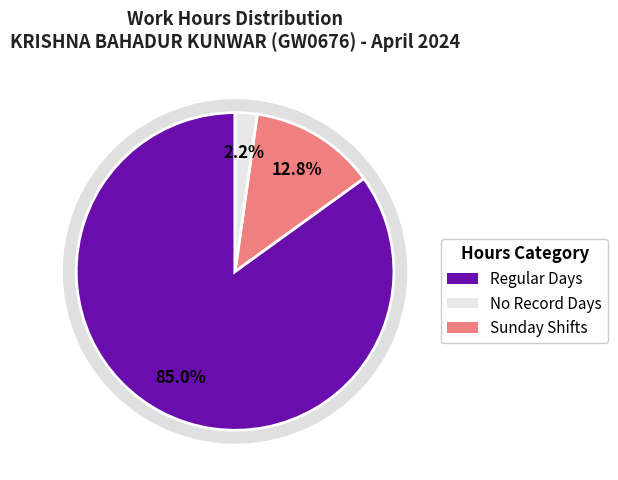

Is Day 14 the majority of the pie?

No